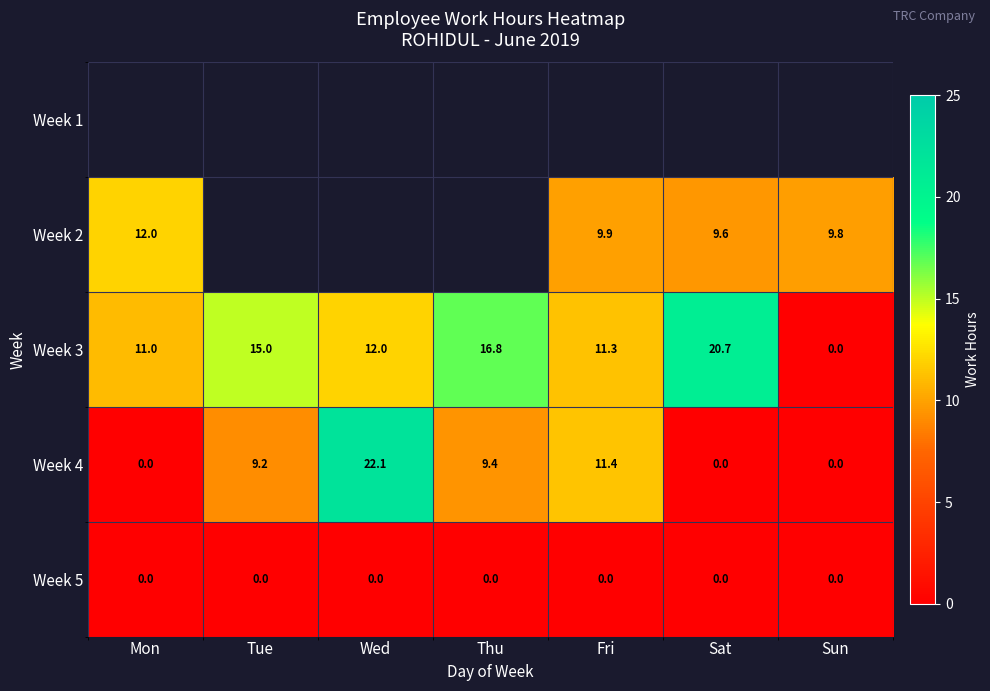

At which label does Week 3 first exceed 12?

Tue